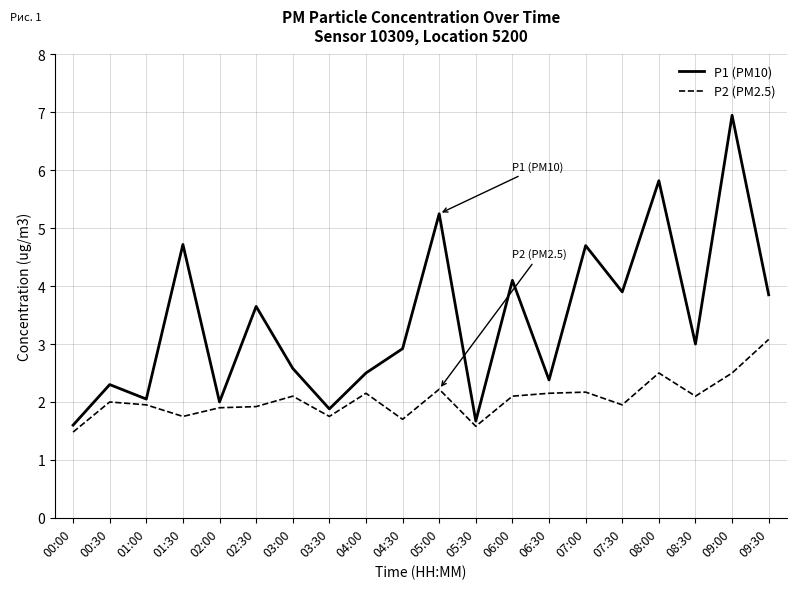

Rank the series by their average value, from lowest to highest.

P2 (PM2.5), P1 (PM10)